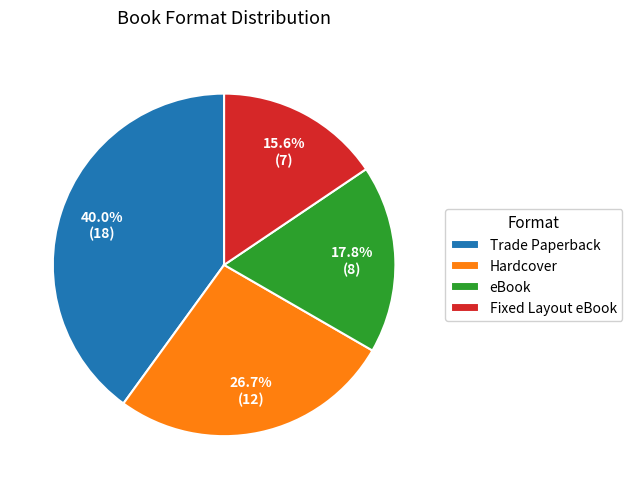

To the nearest percent, what is the average slice percentage?

25%